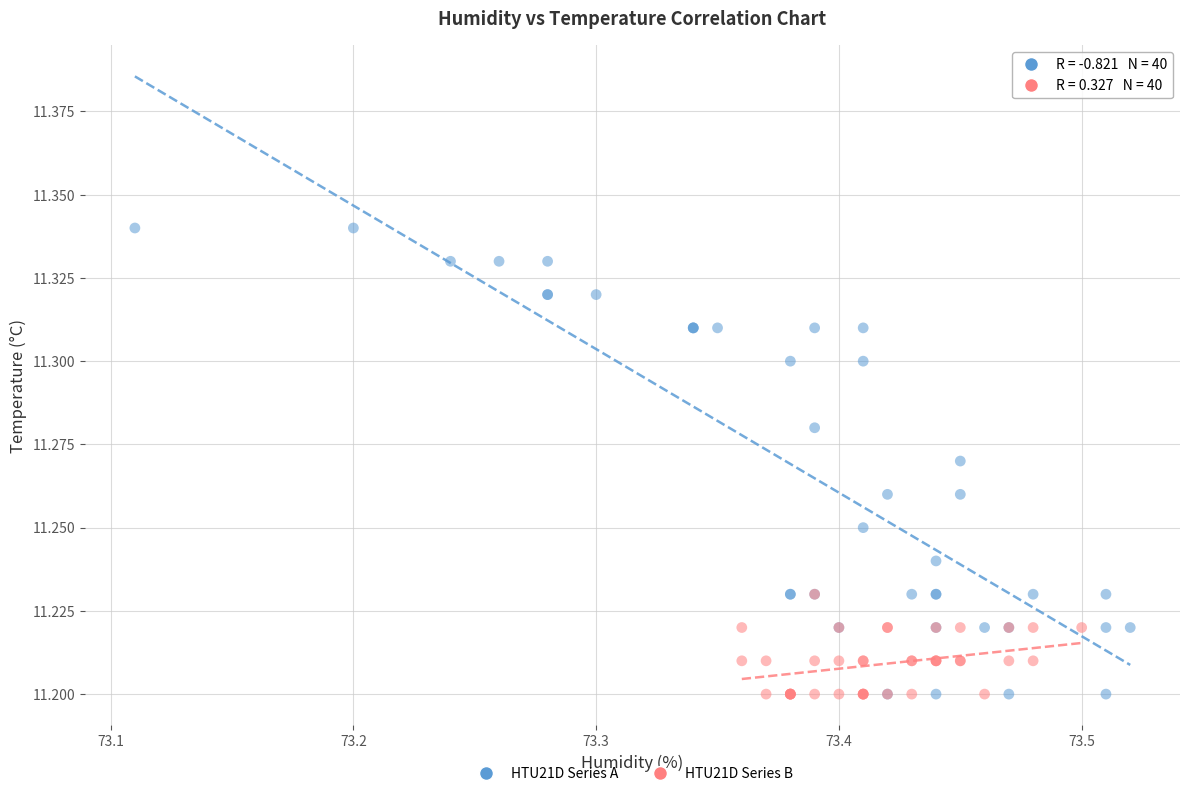

Which series has the largest Y range (max minus min)?

HTU21D Series A